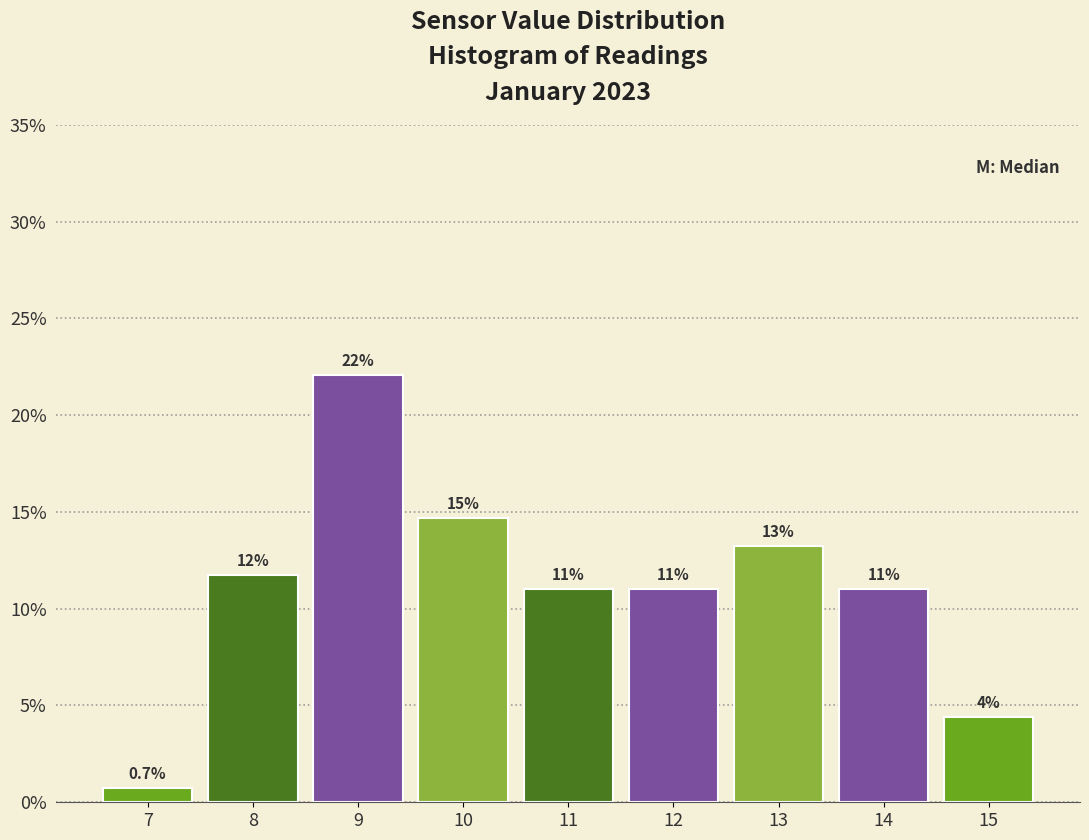

Reading left to right, what are all the values shown in this chart?

7=0.7	8=11.8	9=22.1	10=14.7	11=11.0	12=11.0	13=13.2	14=11.0	15=4.4